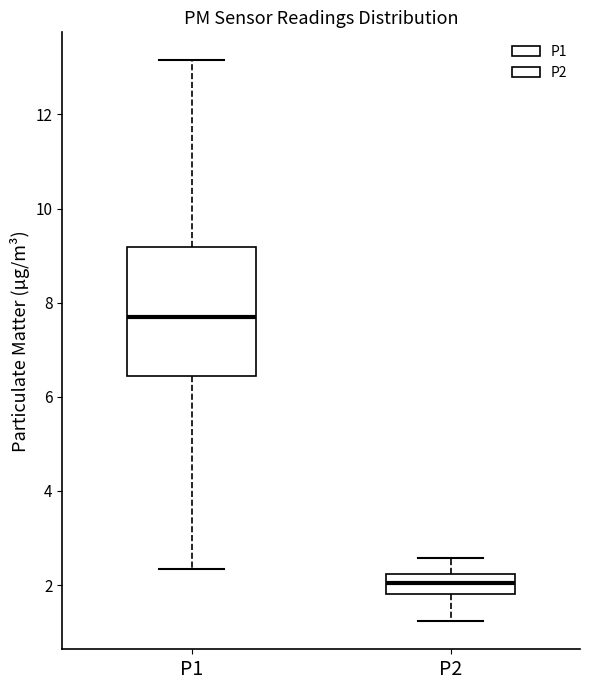

Reading left to right, transcribe this box plot: for each box, give where its median line is, the range the box spans, and where its two whiskers end, as read against the y-axis. The values are not printed on the chart, so give them approximately, as read against the axis.

P1: median 7.6, box 6.4 to 9.2, whiskers 2.4 to 13.2
P2: median 2.0, box 1.8 to 2.2, whiskers 1.2 to 2.6